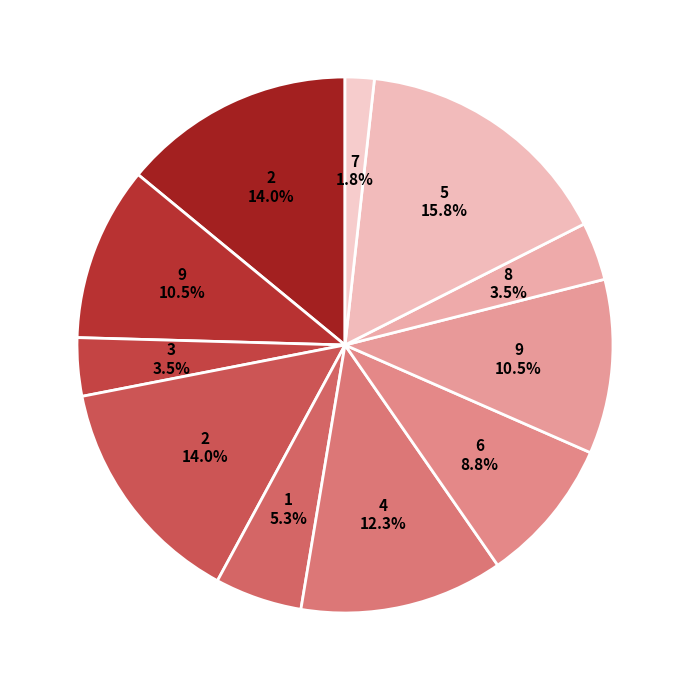

How many segments does this pie chart have?

11